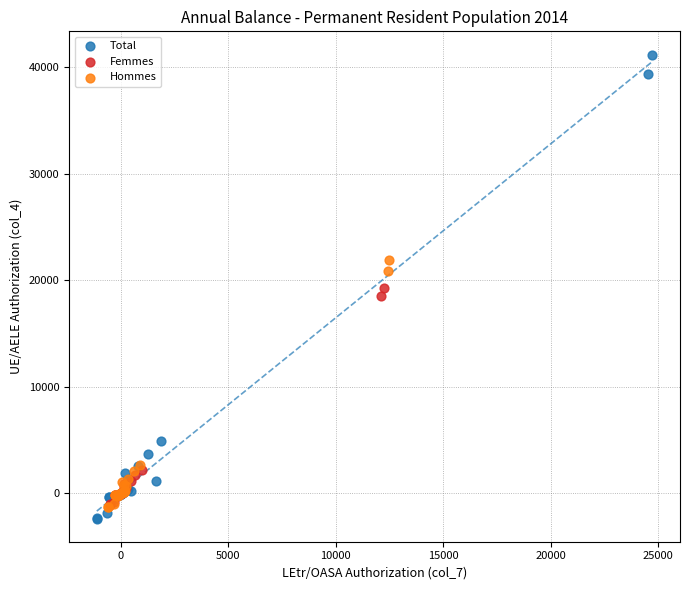

Which series contains the highest Y value?

Total